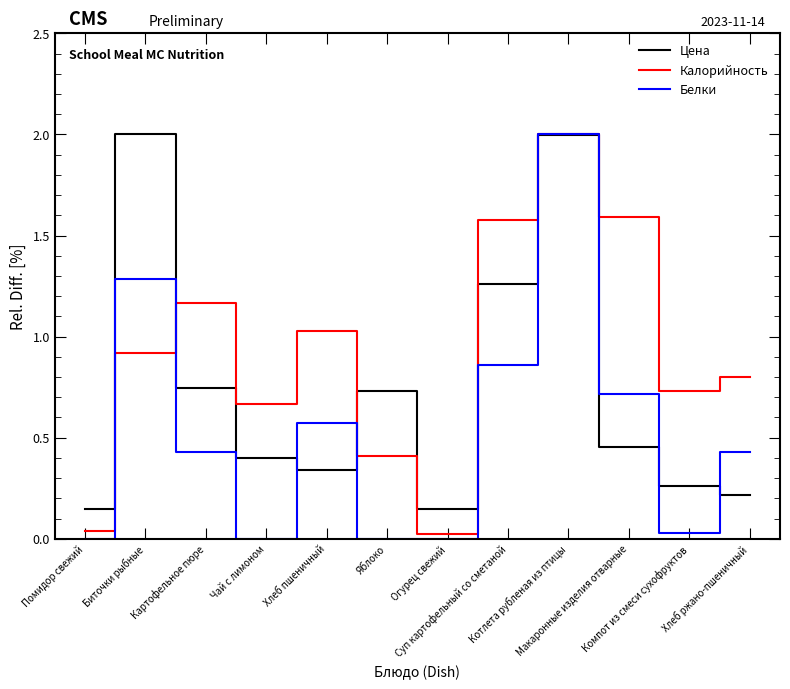

The Белки series shows 0.8 at Картофельное пюре. True or false?

False